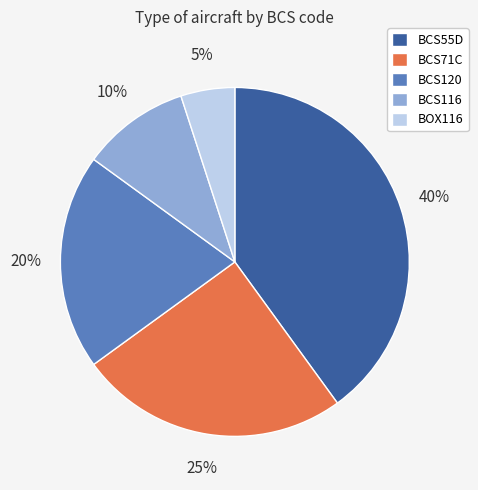

To the nearest percent, what percentage of the pie is BCS55D?

40%